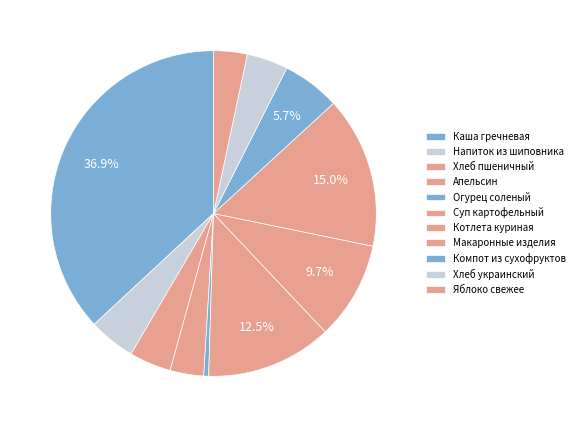

To the nearest percent, what is the combined percentage of Огурец соленый and Хлеб пшеничный?

5%